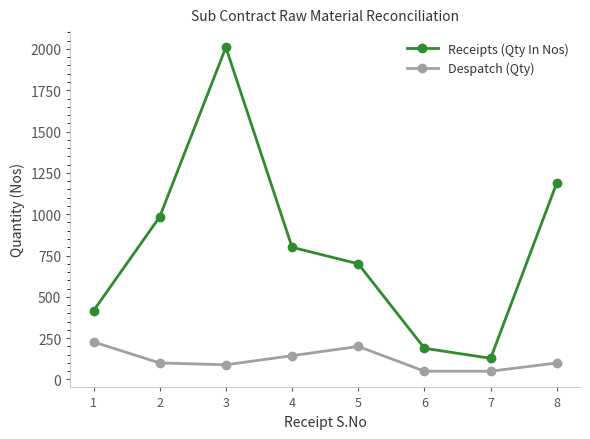

Where is Despatch (Qty) nearest to the value 138?

4